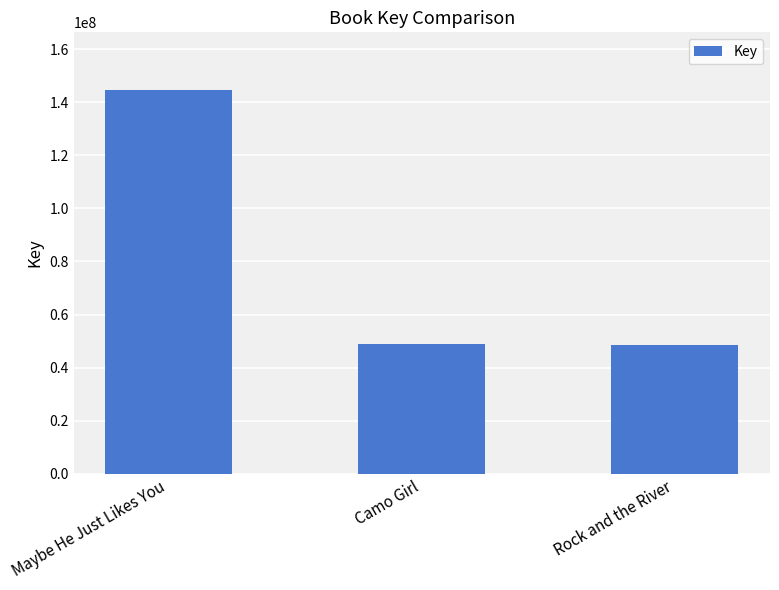

What is the change in value from Maybe He Just Likes You to Rock and the River?

-96085823